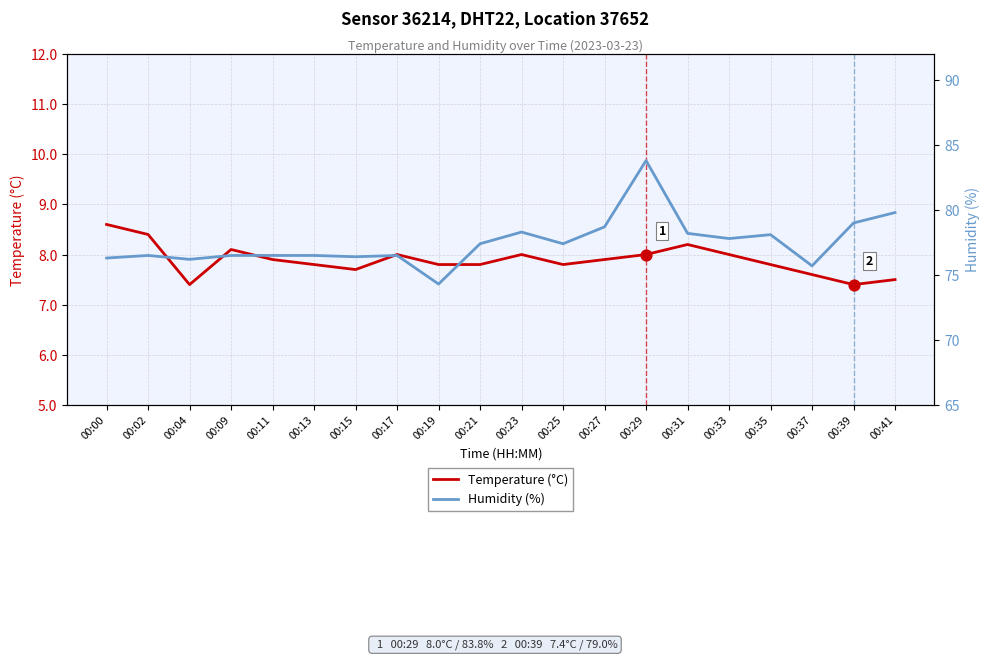

What are all the series names shown in the legend?

Temperature (°C), Humidity (%)